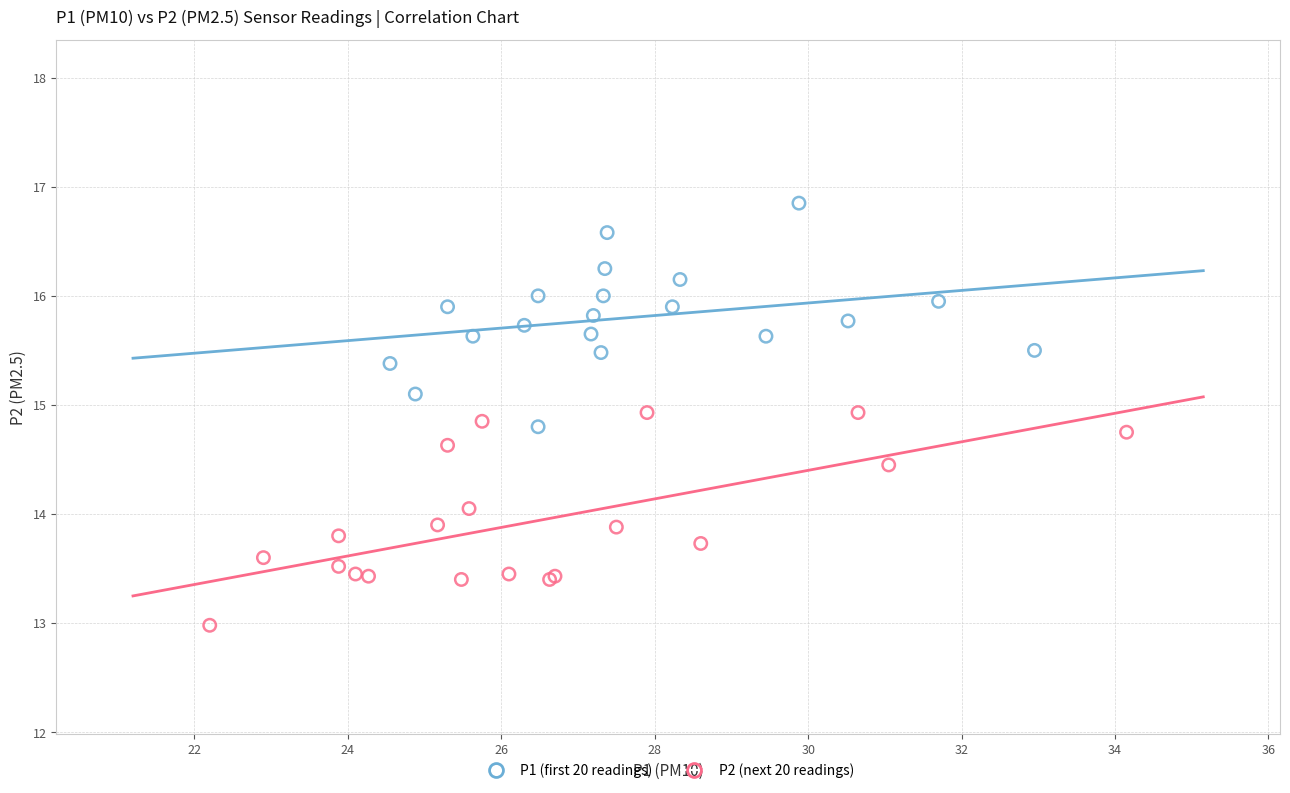

Which series contains the highest Y value?

P1 (first 20 readings)